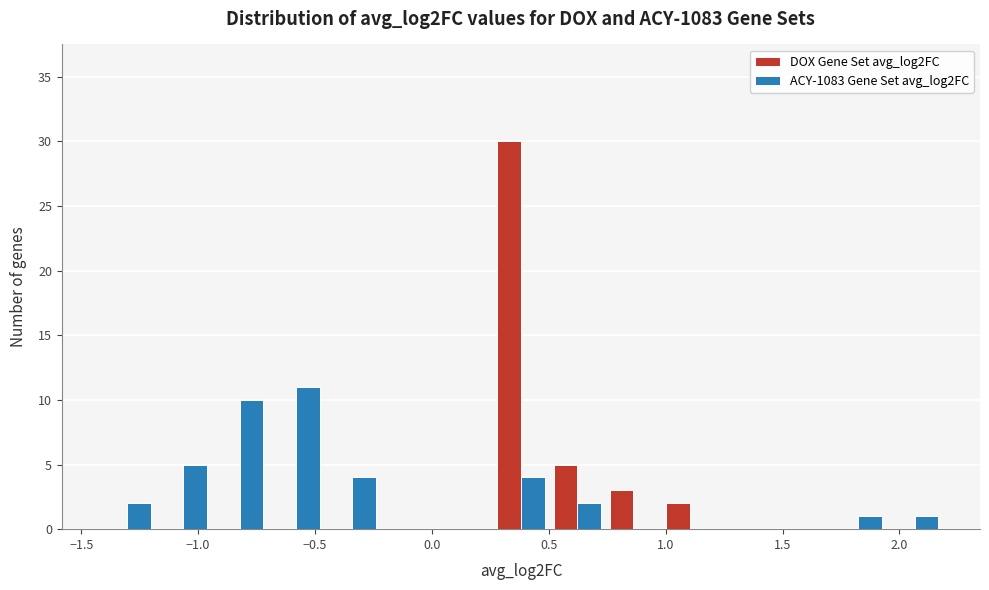

Reading left to right, transcribe this chart: for each range on the x-axis, give the height of each series' bar. Neither the bar edges nor the heights are printed on the chart, so give them approximately, as read against the axes.

-1.40 to -1.20: DOX Gene Set avg_log2FC=0	ACY-1083 Gene Set avg_log2FC=2
-1.20 to -0.95: DOX Gene Set avg_log2FC=0	ACY-1083 Gene Set avg_log2FC=5
-0.95 to -0.70: DOX Gene Set avg_log2FC=0	ACY-1083 Gene Set avg_log2FC=10
-0.70 to -0.45: DOX Gene Set avg_log2FC=0	ACY-1083 Gene Set avg_log2FC=11
-0.45 to -0.20: DOX Gene Set avg_log2FC=0	ACY-1083 Gene Set avg_log2FC=4
-0.20 to 0.00: DOX Gene Set avg_log2FC=0	ACY-1083 Gene Set avg_log2FC=0
0.00 to 0.25: DOX Gene Set avg_log2FC=0	ACY-1083 Gene Set avg_log2FC=0
0.25 to 0.50: DOX Gene Set avg_log2FC=30	ACY-1083 Gene Set avg_log2FC=4
0.50 to 0.75: DOX Gene Set avg_log2FC=5	ACY-1083 Gene Set avg_log2FC=2
0.75 to 1.00: DOX Gene Set avg_log2FC=3	ACY-1083 Gene Set avg_log2FC=0
1.00 to 1.20: DOX Gene Set avg_log2FC=2	ACY-1083 Gene Set avg_log2FC=0
1.20 to 1.45: DOX Gene Set avg_log2FC=0	ACY-1083 Gene Set avg_log2FC=0
1.45 to 1.70: DOX Gene Set avg_log2FC=0	ACY-1083 Gene Set avg_log2FC=0
1.70 to 1.95: DOX Gene Set avg_log2FC=0	ACY-1083 Gene Set avg_log2FC=1
1.95 to 2.20: DOX Gene Set avg_log2FC=0	ACY-1083 Gene Set avg_log2FC=1